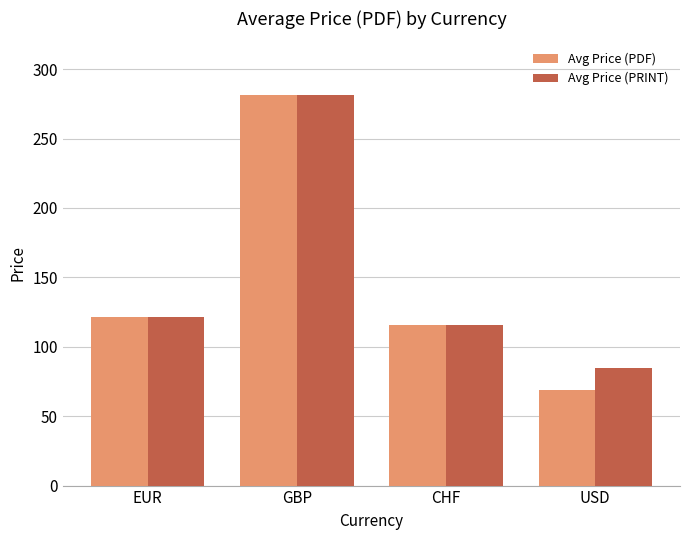

Which series has the largest range (max minus min)?

Avg Price (PDF)